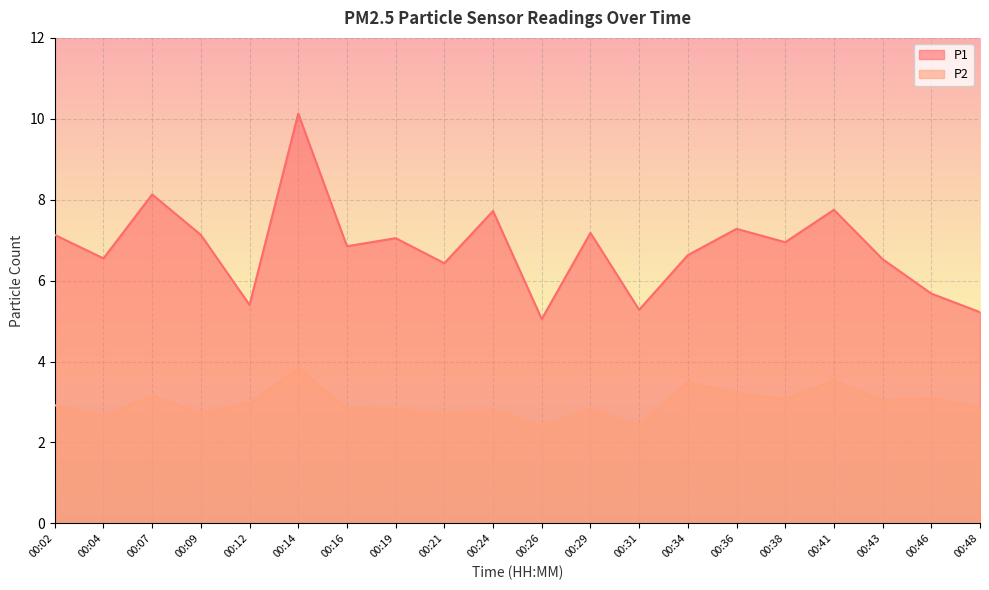

What is the average value of the P1 series?

6.8